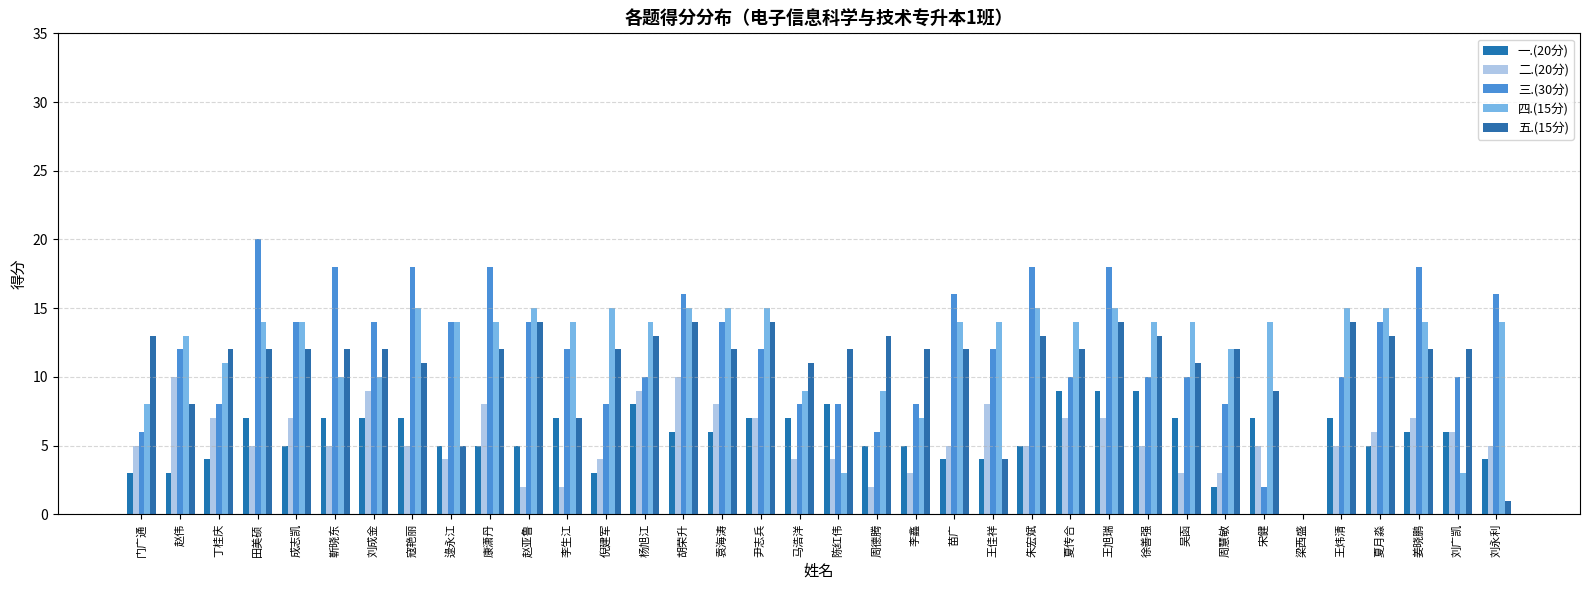

At which label does 五.(15分) first exceed 12?

门广通